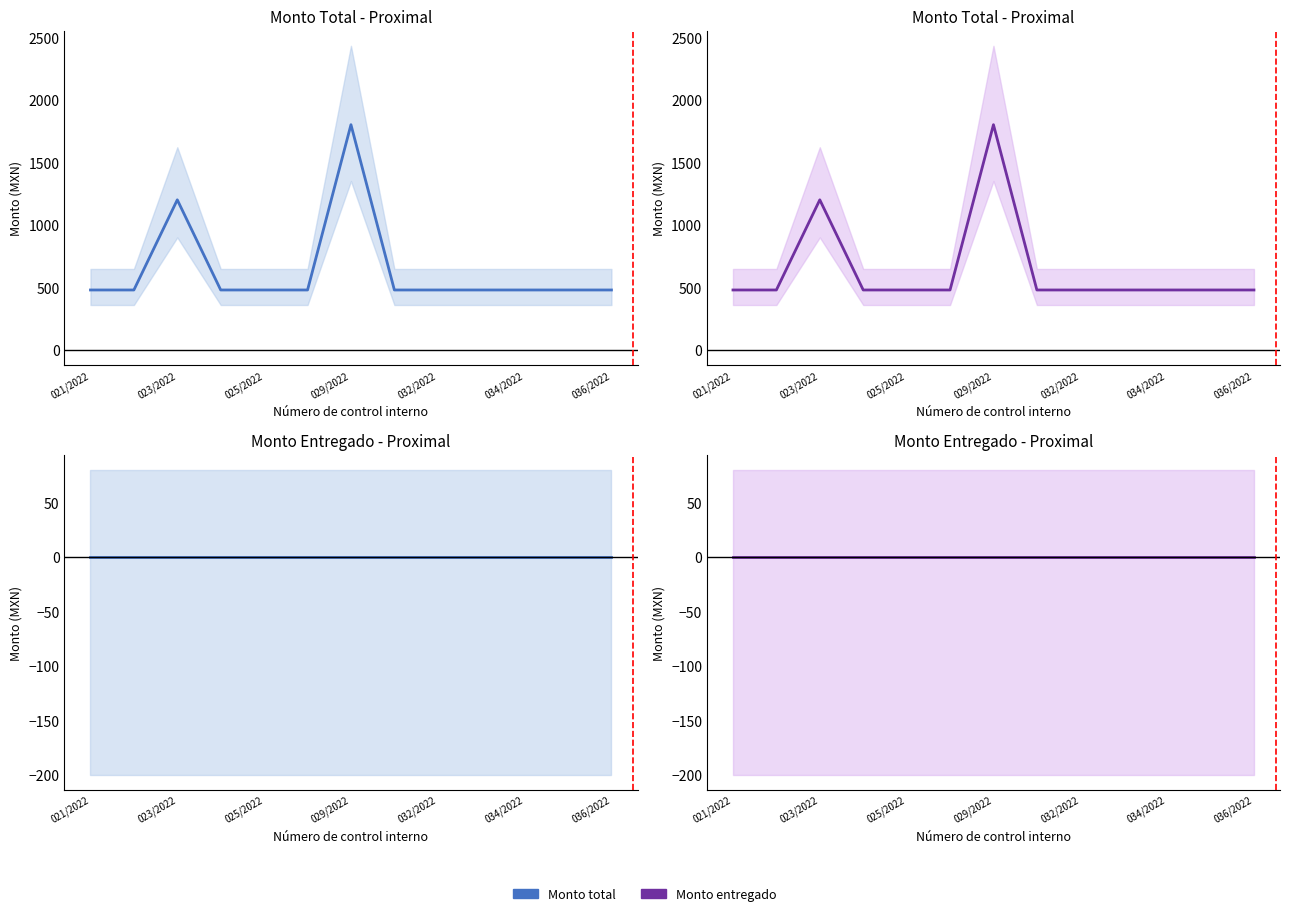

Is it true that the value at 033/2022 is 226.4?

False